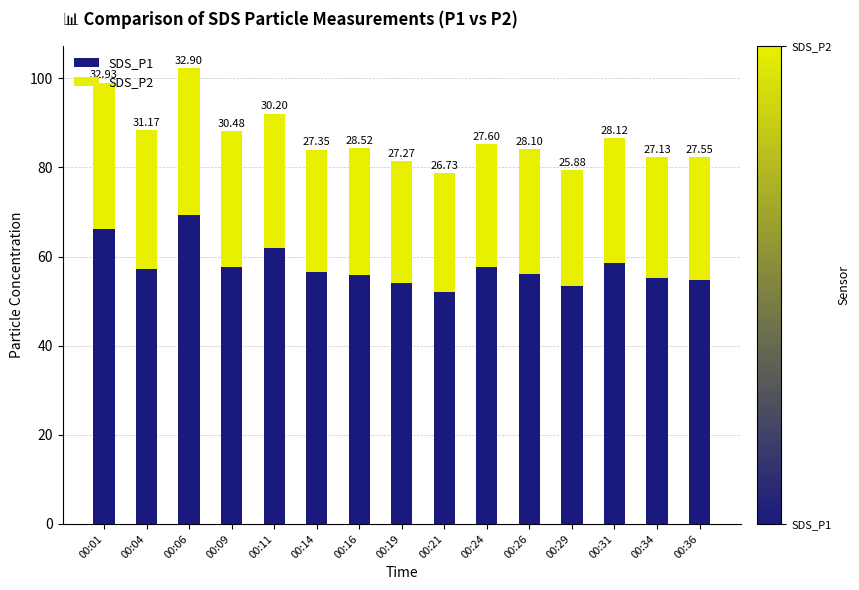

What is the highest value of the SDS_P1 series?

69.3